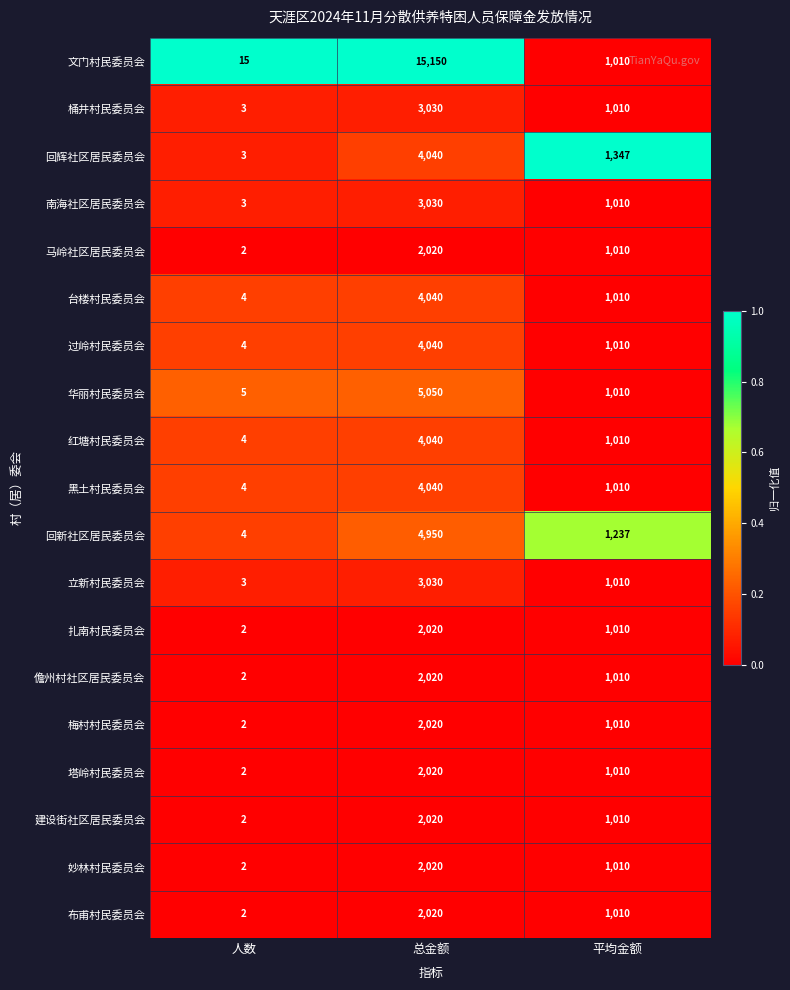

At which label does 红塘村民委员会 first exceed 1010?

总金额